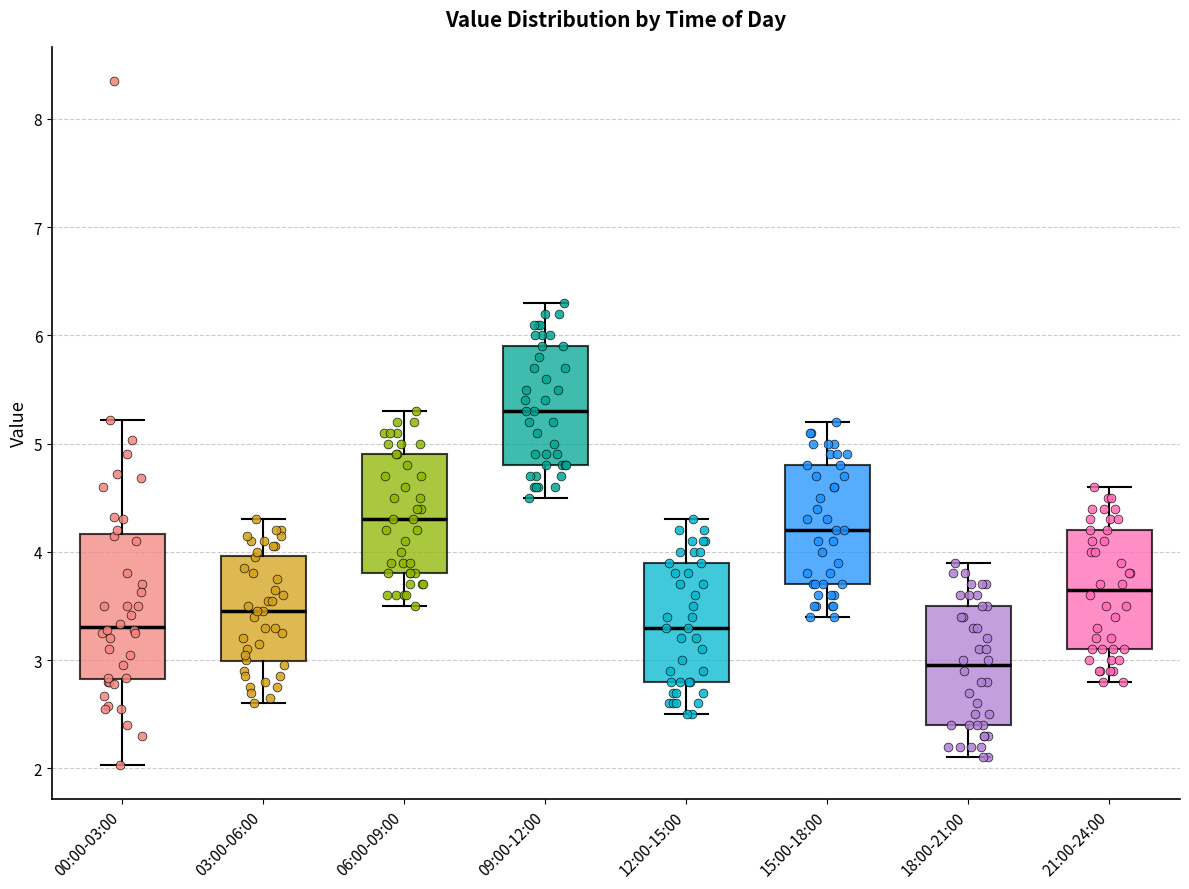

Comparing the boxes themselves (not the whiskers), which one is the tallest?

00:00-03:00